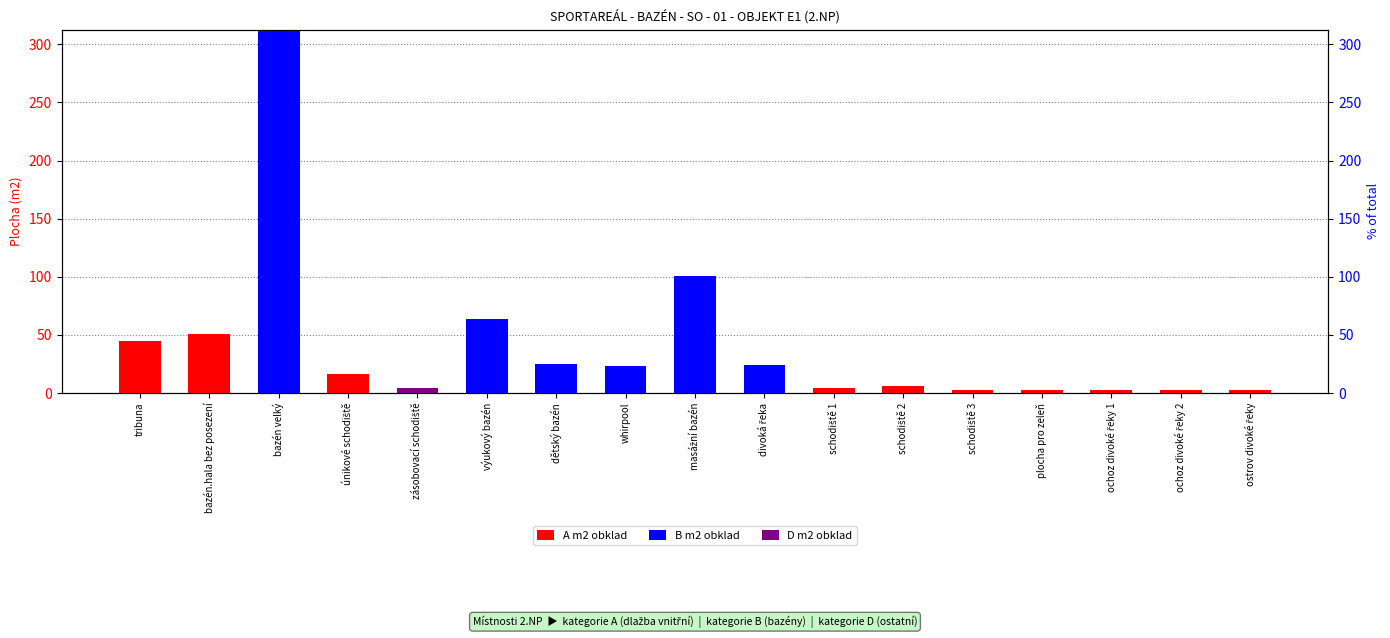

How many positive values does the A m2 obklad series have?

10